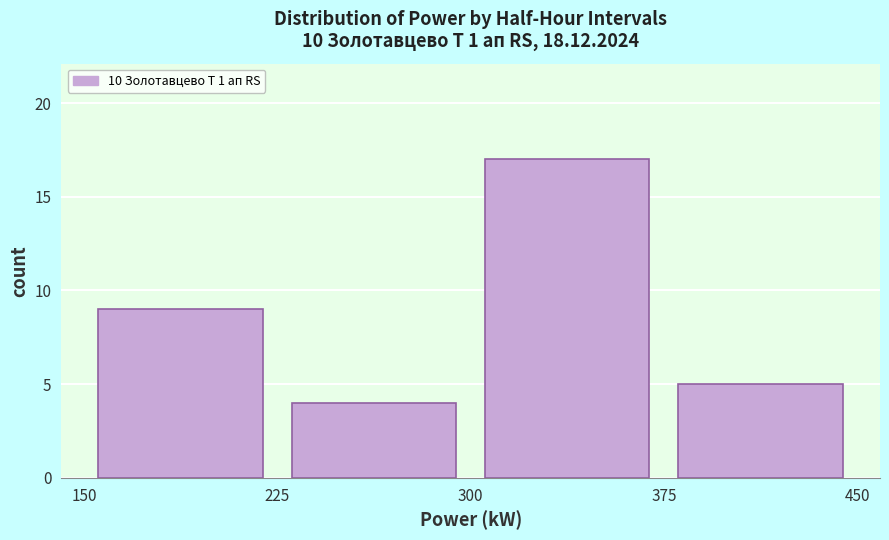

How tall is the bar that spans 150 to 225 on the x-axis? The values are not printed on the chart, so give them approximately, as read against the axis.

9